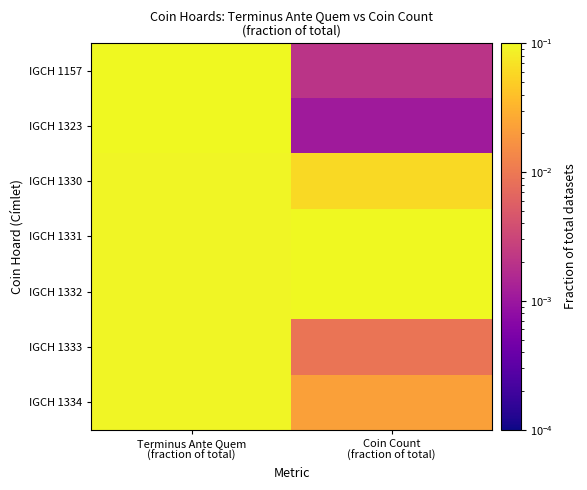

What is the maximum value shown in the chart?

0.8